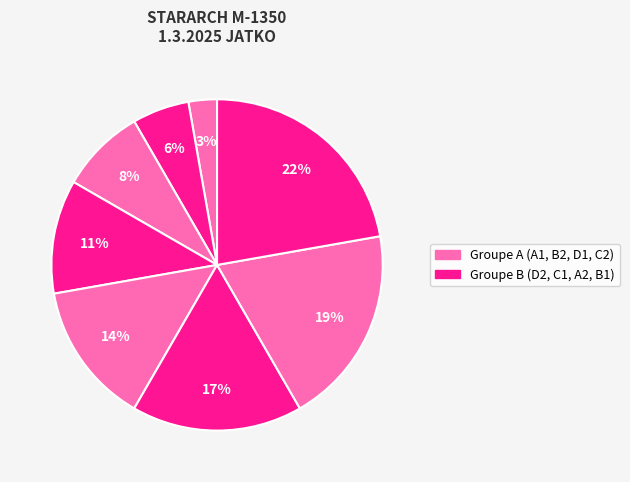

How many slices are in this pie chart?

8